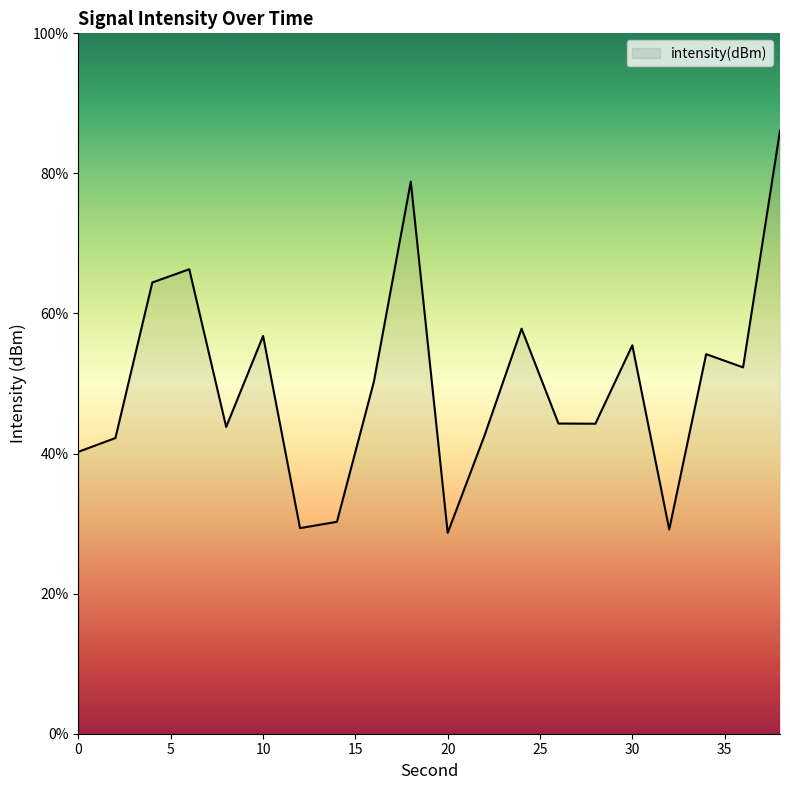

What is the minimum value shown in the chart?

28.7